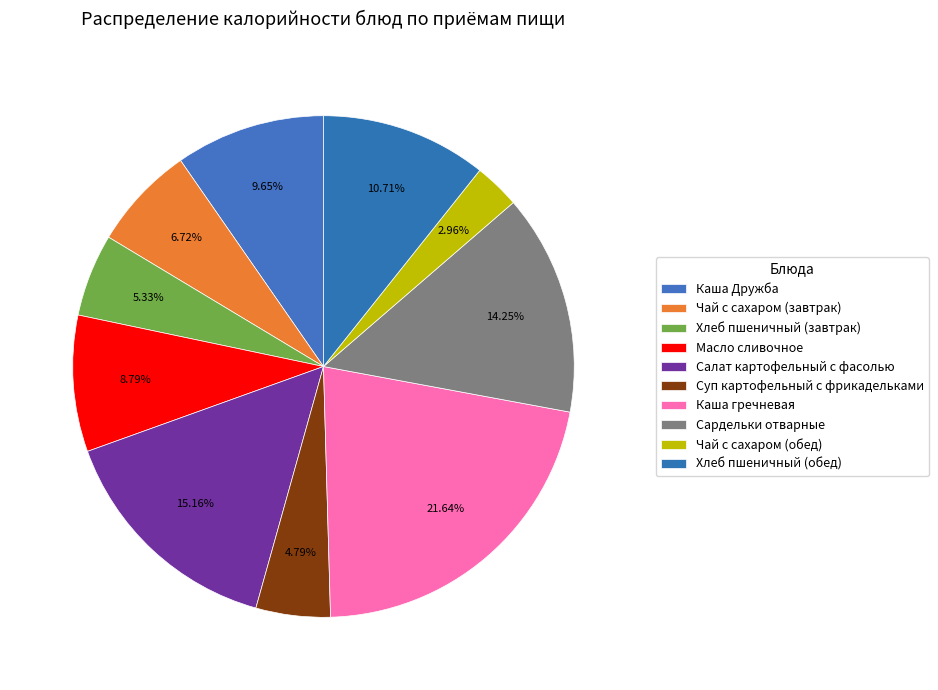

Is it true that Масло сливочное is 14% of the pie?

False